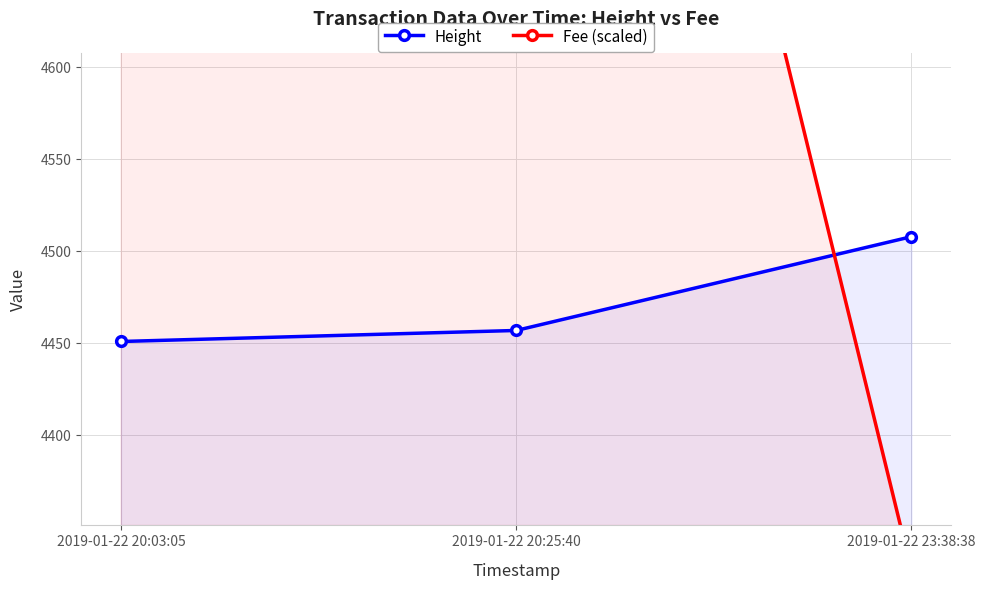

What is the highest value of the Fee (scaled) series?

8116.1